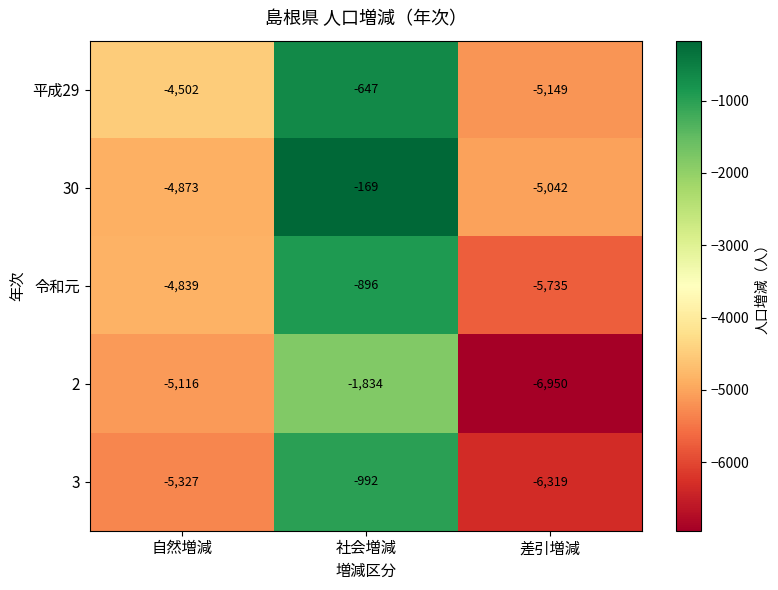

Count the number of data series in this chart.

5